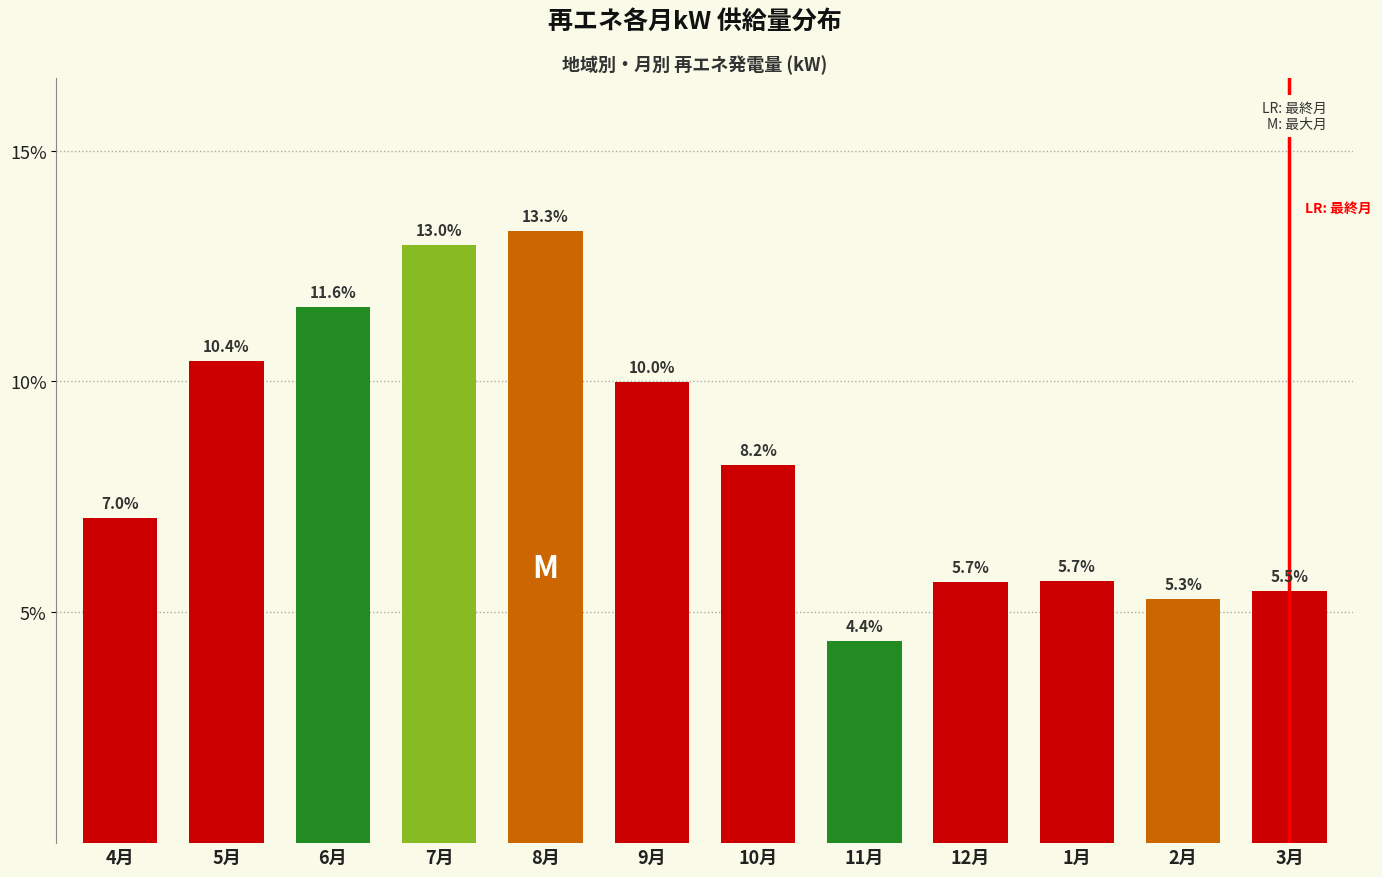

Reading left to right, list all the values displayed in this chart.

4月=7.0	5月=10.4	6月=11.6	7月=13.0	8月=13.3	9月=10.0	10月=8.2	11月=4.4	12月=5.7	1月=5.7	2月=5.3	3月=5.5